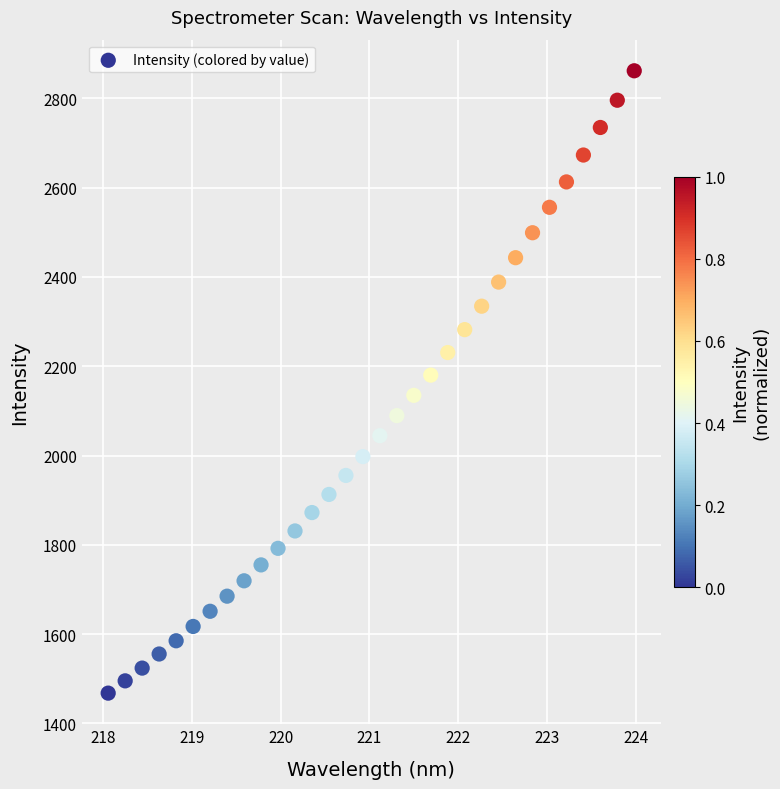

What is the range of Y values (max minus min)?

1394.0